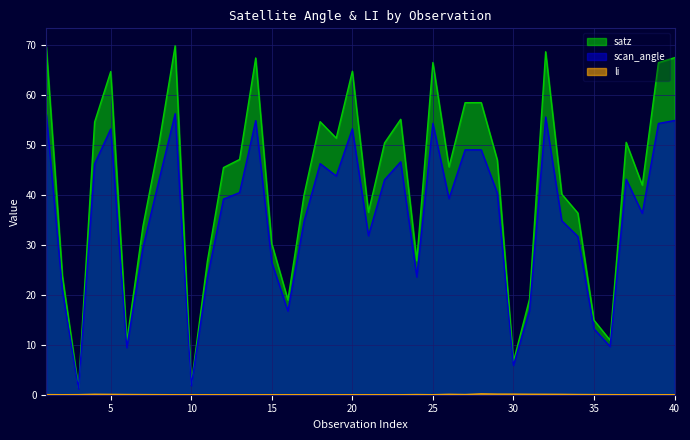

List the series in order of their overall mean, lowest first.

li, scan_angle, satz